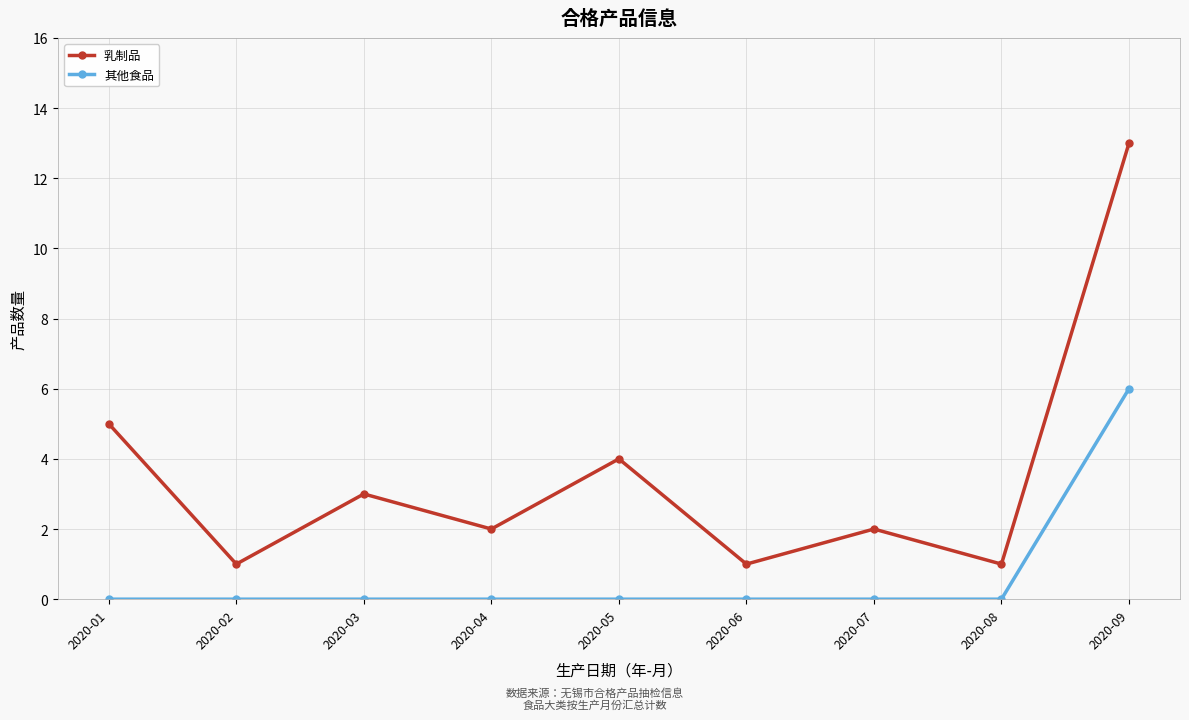

What are all the series names shown in the legend?

乳制品, 其他食品